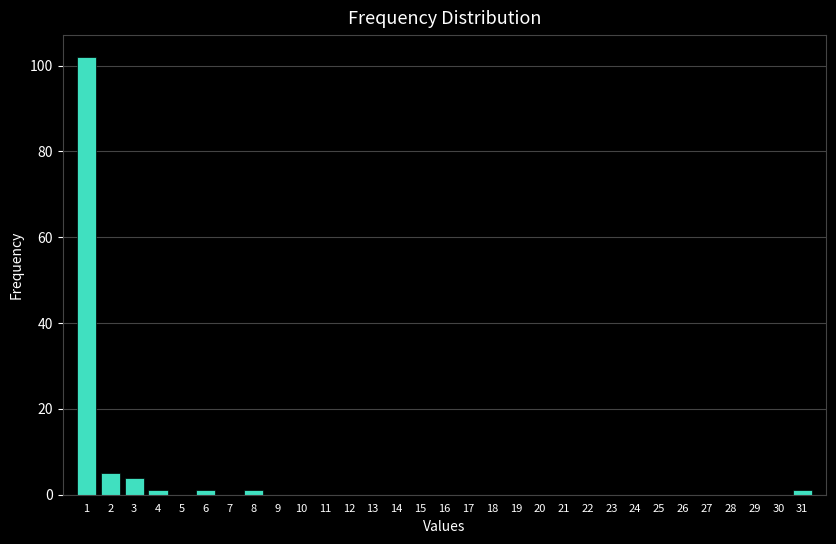

The chart shows a value of 63 at 23. True or false?

False